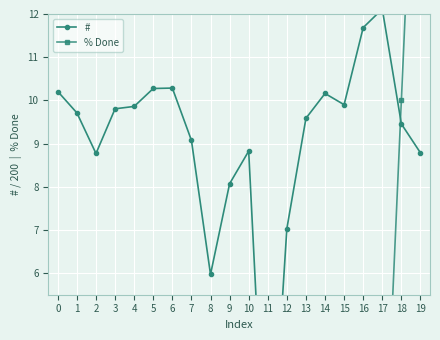

Does the chart display data point markers on the line(s)?

Yes